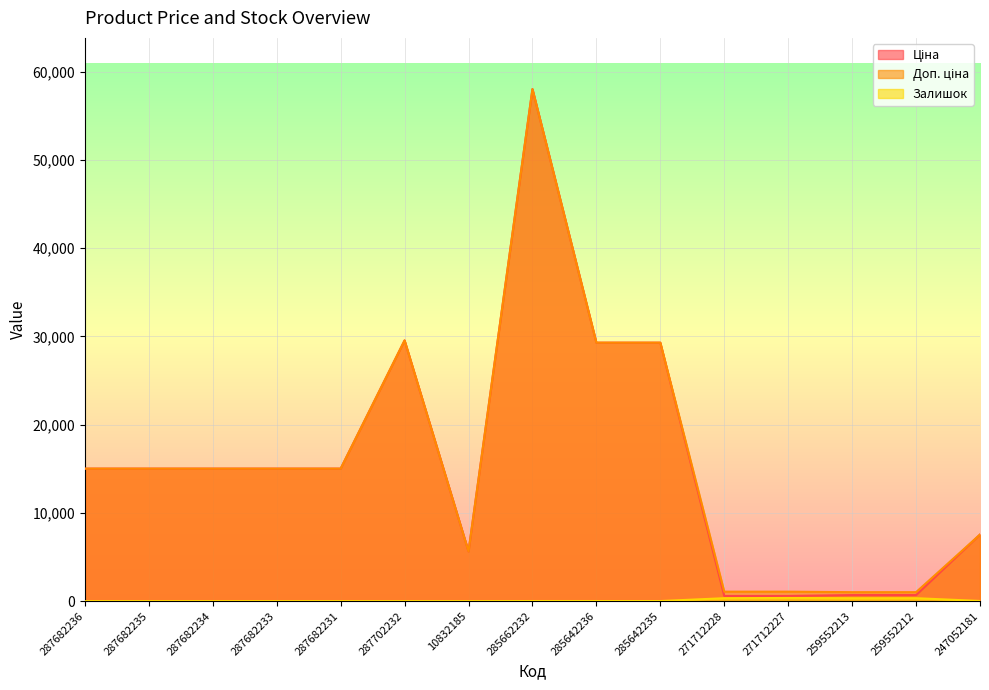

Reading right to left, list all the values displayed in this chart.

Ціна: 7545.9	689.1	689.1	586.0	586.0	29294.9	29294.9	58037.0	5636.0	29548.9	15019.2	15019.2	15019.2	15019.2	15019.2
Доп. ціна: 7545.9	1017.8	1017.8	1074.5	1074.5	29294.9	29294.9	58037.0	5636.0	29548.9	15019.2	15019.2	15019.2	15019.2	15019.2
Залишок: 19.0	333.0	330.0	359.0	333.0	11.0	12.0	13.0	0.0	0.0	0.0	0.0	0.0	0.0	0.0